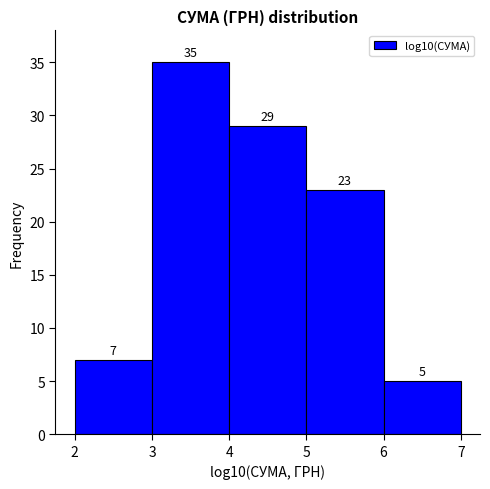

Reading left to right, transcribe this chart: for each bar, give the range it covers on the x-axis and its height.

2 to 3: 7
3 to 4: 35
4 to 5: 29
5 to 6: 23
6 to 7: 5